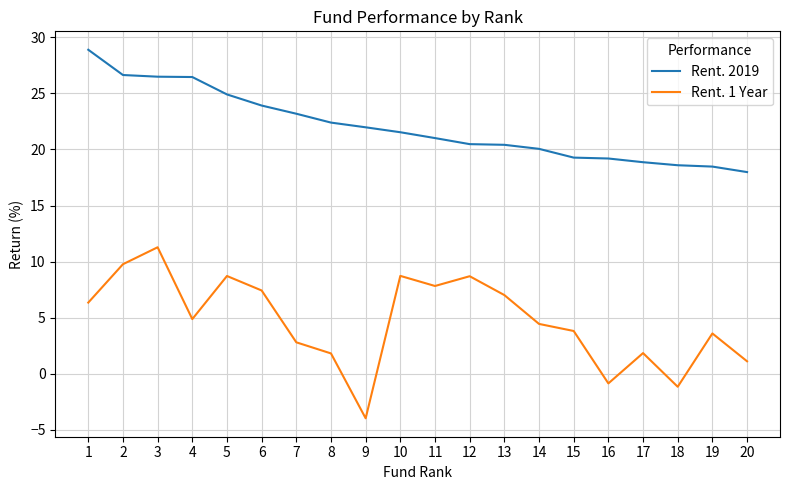

Where is Rent. 1 Year nearest to the value 3?

7